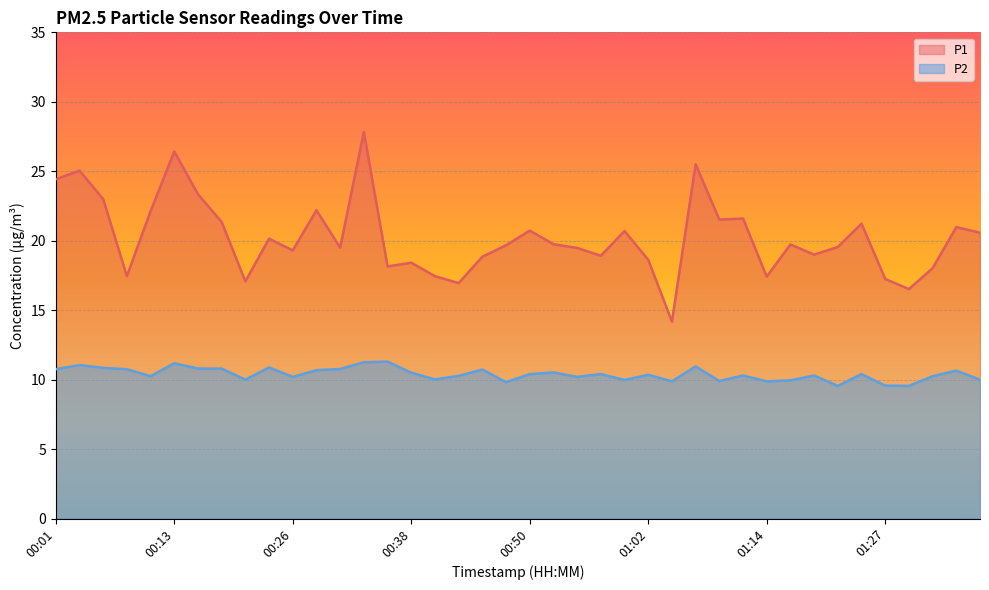

At which category is the sum across all series the highest?

00:33